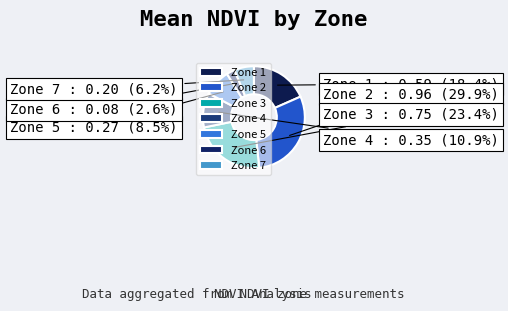

Do Zone 3 and Zone 4 together represent more than half of the pie?

No